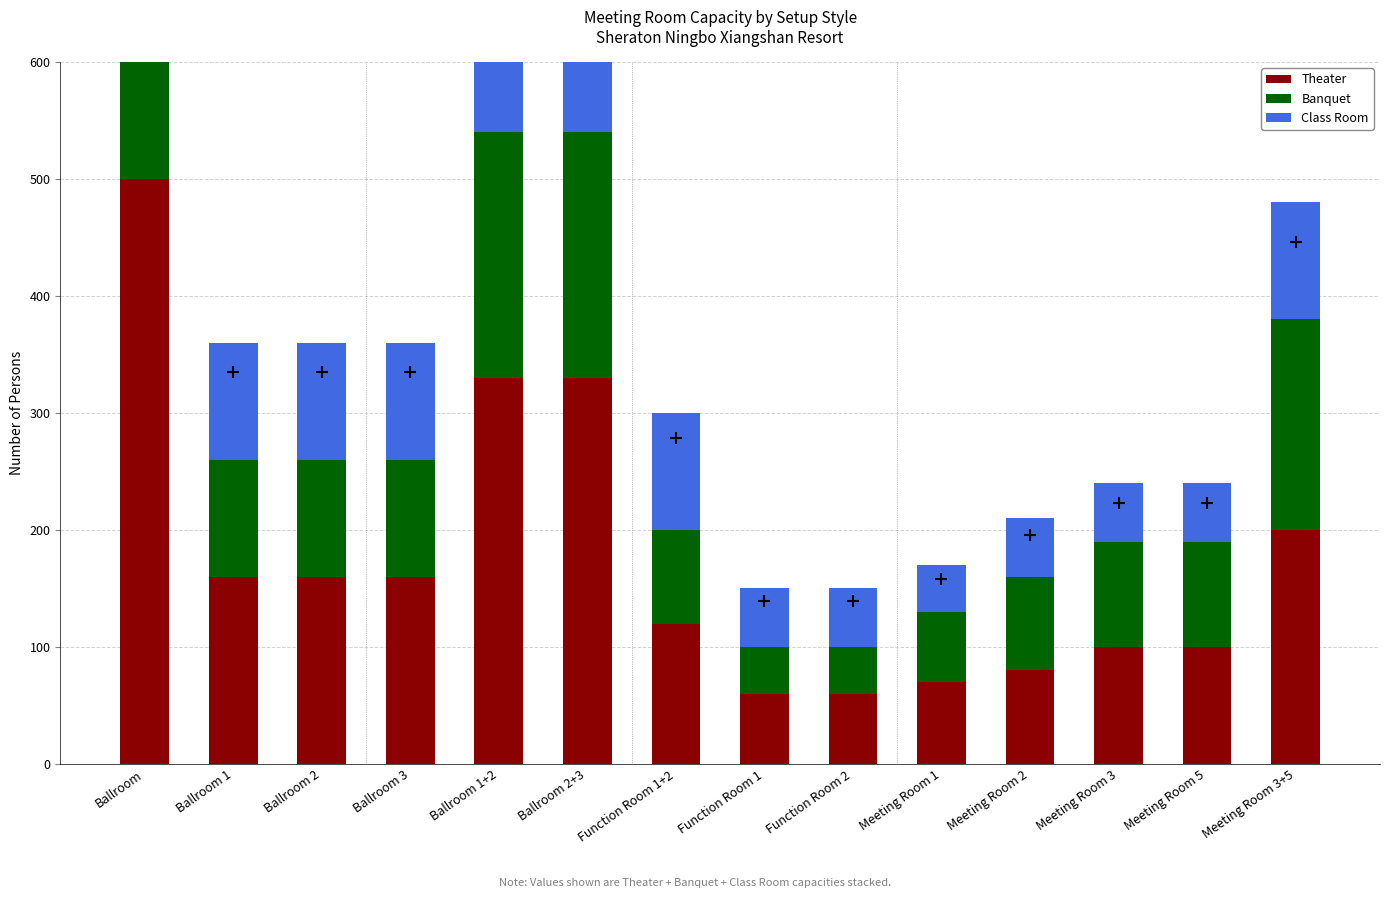

At which label does Banquet first exceed 100?

Ballroom